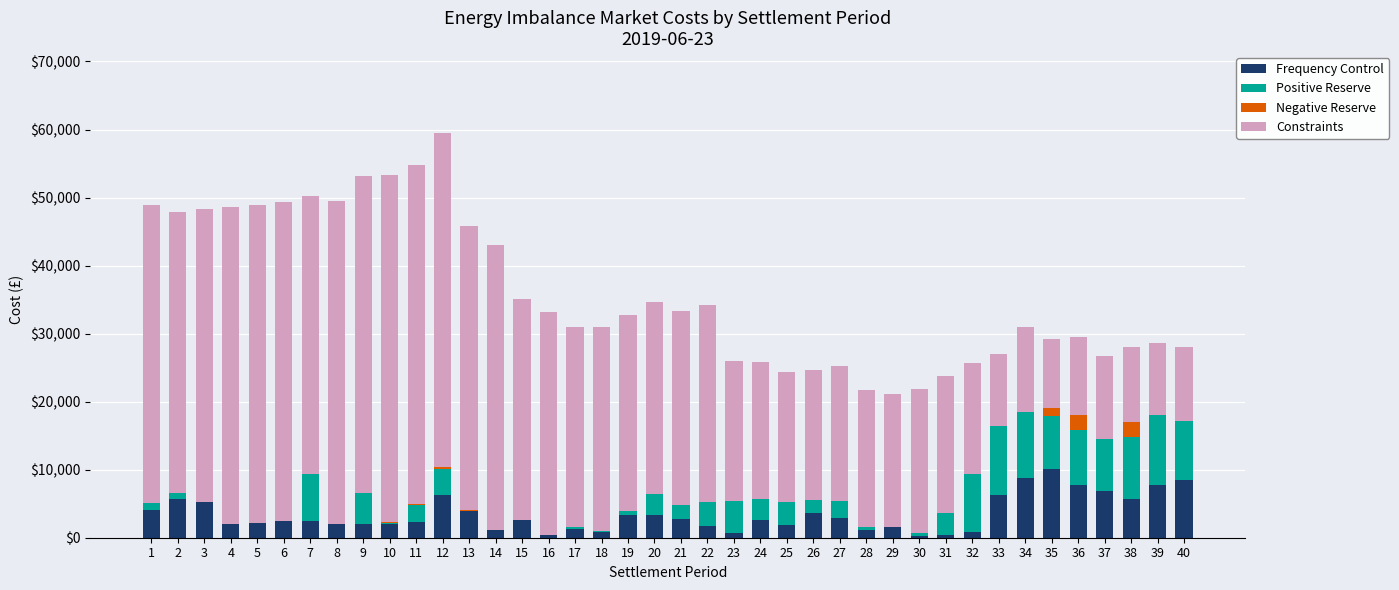

What is the total value across all series at 38?

27990.1